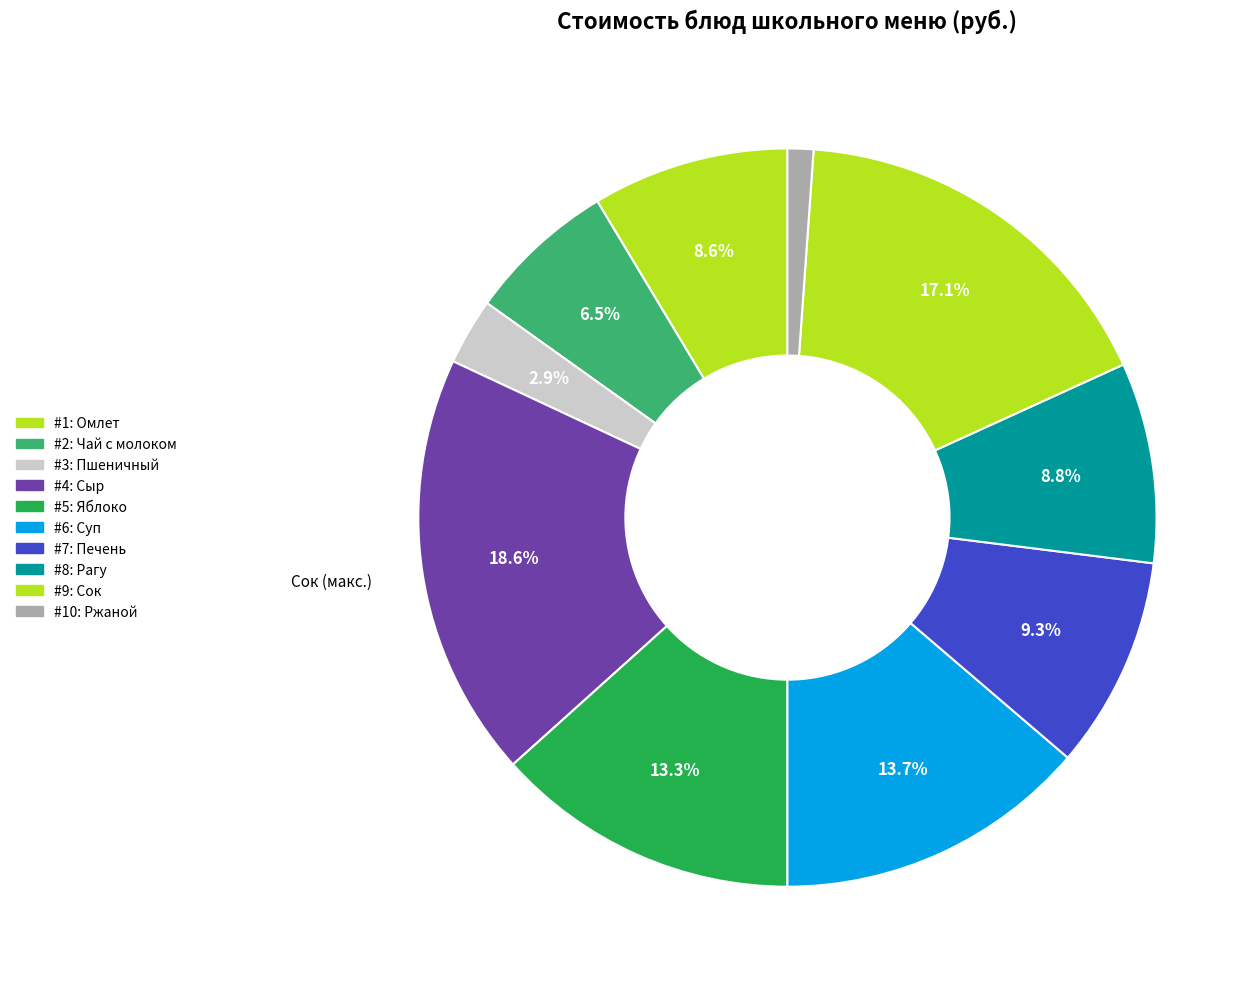

Which category has the smallest portion of the pie?

#10: Ржаной